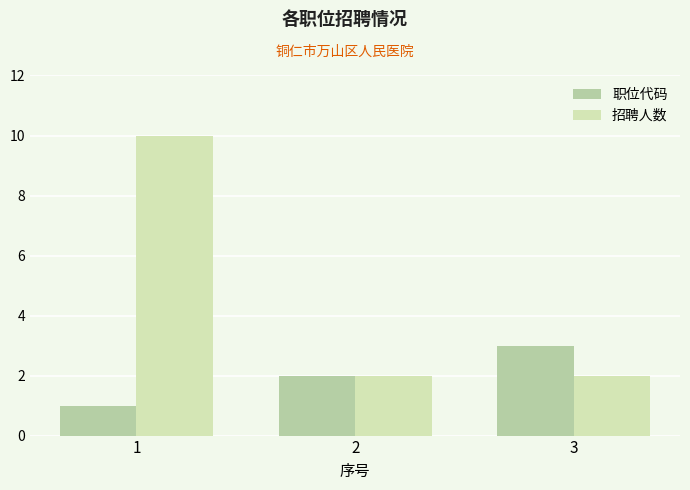

The value of 招聘人数 at 1 is 10. True or false?

True